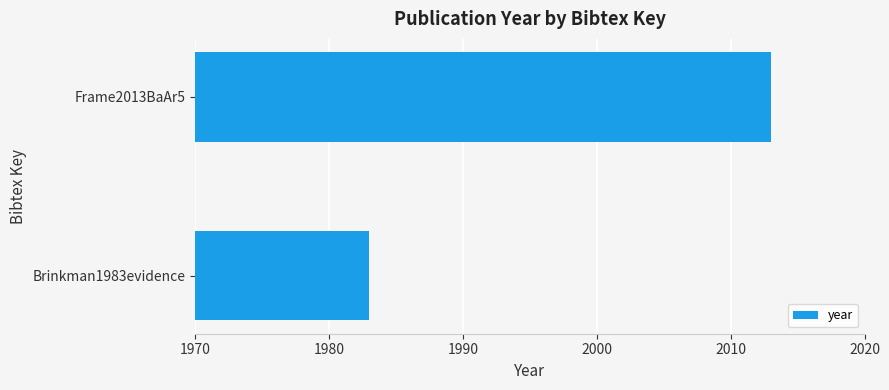

How many values are between 1983 and 2013?

2